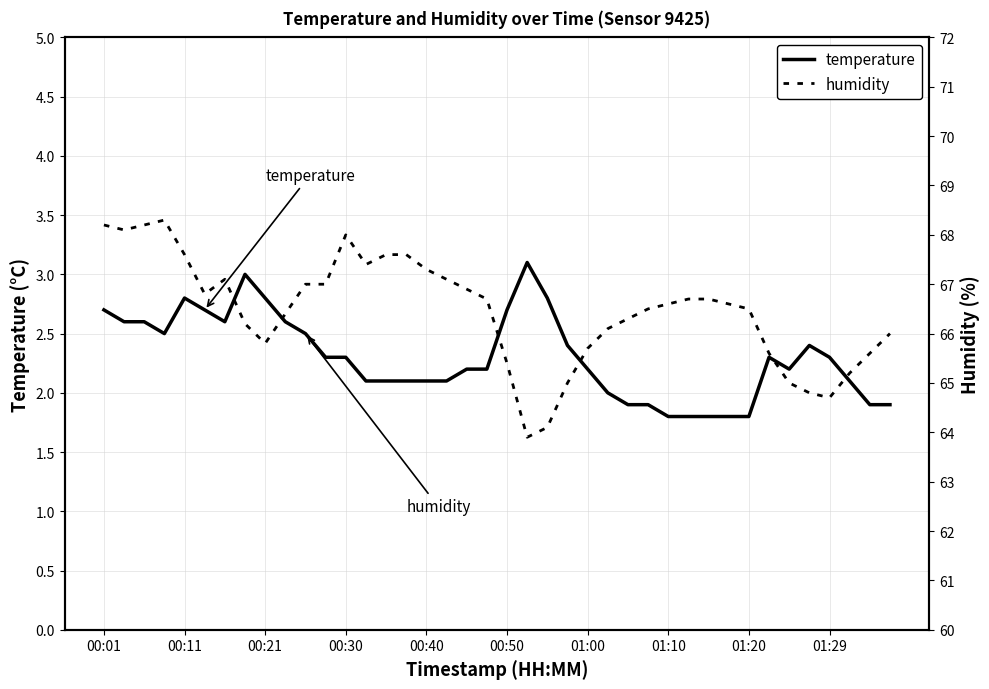

Reading left to right, what are all the values shown in this chart?

temperature: 2.7	2.6	2.6	2.5	2.8	2.7	2.6	3.0	2.8	2.6	2.5	2.3	2.3	2.1	2.1	2.1	2.1	2.1	2.2	2.2	2.7	3.1	2.8	2.4	2.2	2.0	1.9	1.9	1.8	1.8	1.8	1.8	1.8	2.3	2.2	2.4	2.3	2.1	1.9	1.9
humidity: 68.2	68.1	68.2	68.3	67.6	66.8	67.1	66.2	65.8	66.4	67.0	67.0	68.0	67.4	67.6	67.6	67.3	67.1	66.9	66.7	65.4	63.9	64.1	65.0	65.7	66.1	66.3	66.5	66.6	66.7	66.7	66.6	66.5	65.6	65.0	64.8	64.7	65.2	65.6	66.0